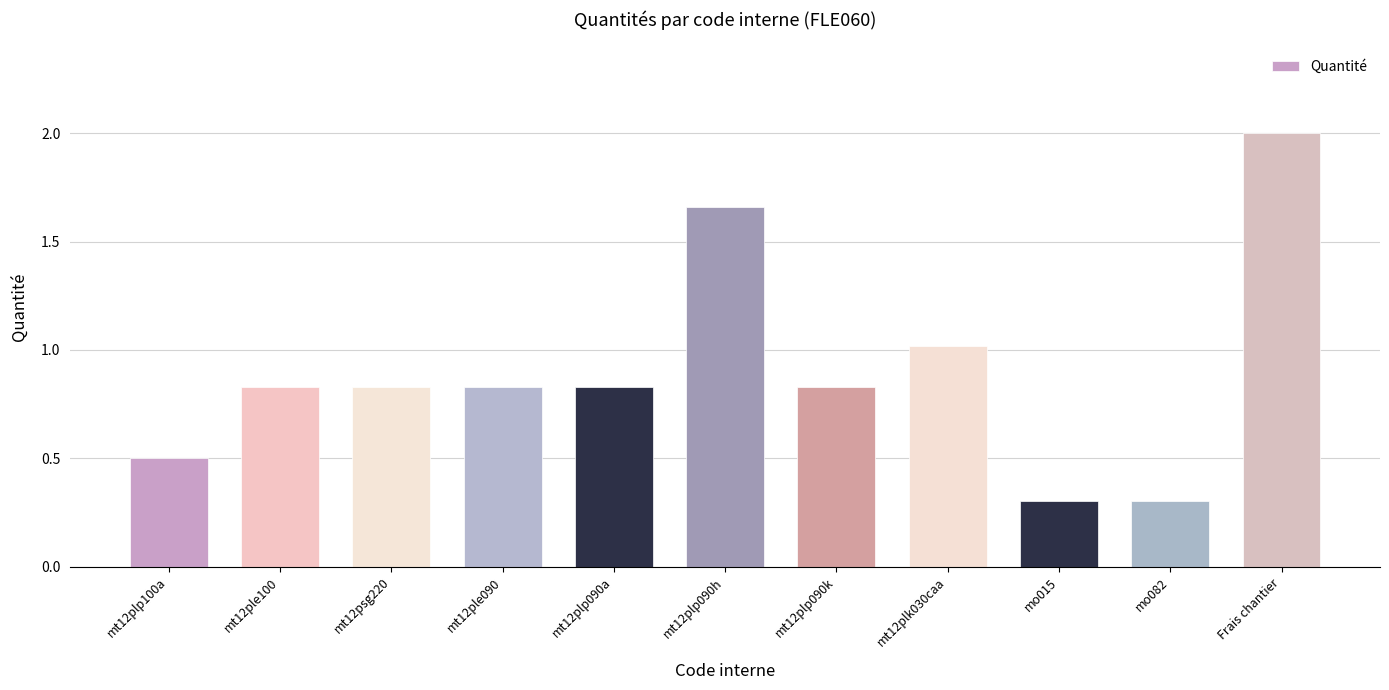

What is the approximate value at mo082?

0.3